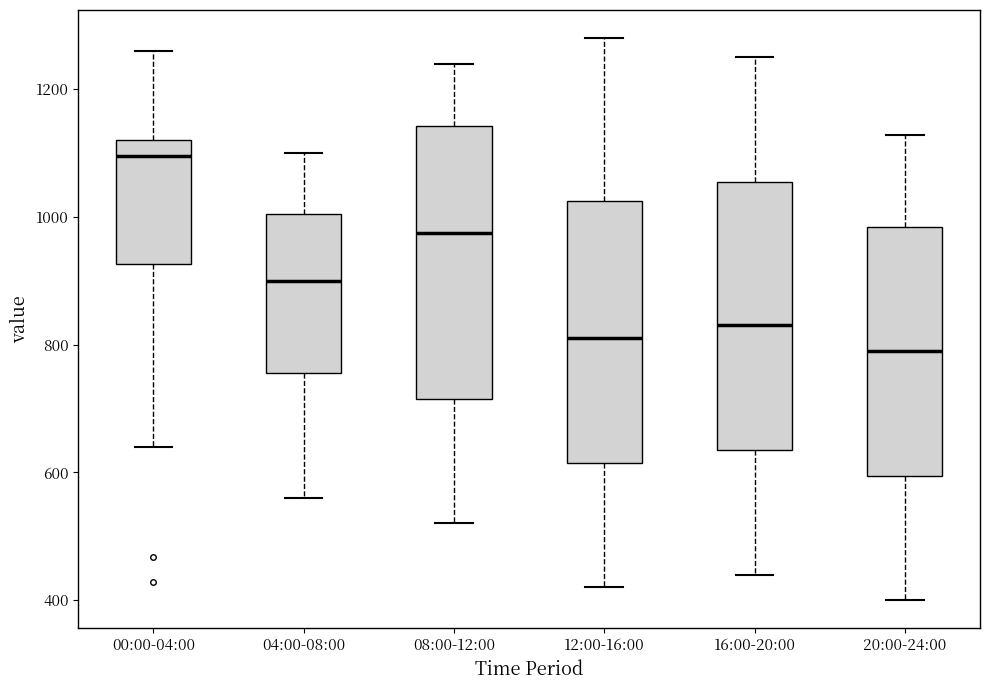

Reading left to right, read every box against the y-axis: the position of its median line, the range the box covers, and the ends of its whiskers. The values are not printed on the chart, so give them approximately, as read against the axis.

00:00-04:00: median 1100, box 920 to 1120, whiskers 640 to 1260
04:00-08:00: median 900, box 760 to 1000, whiskers 560 to 1100
08:00-12:00: median 980, box 720 to 1140, whiskers 520 to 1240
12:00-16:00: median 820, box 620 to 1020, whiskers 420 to 1280
16:00-20:00: median 840, box 640 to 1060, whiskers 440 to 1260
20:00-24:00: median 800, box 600 to 980, whiskers 400 to 1120